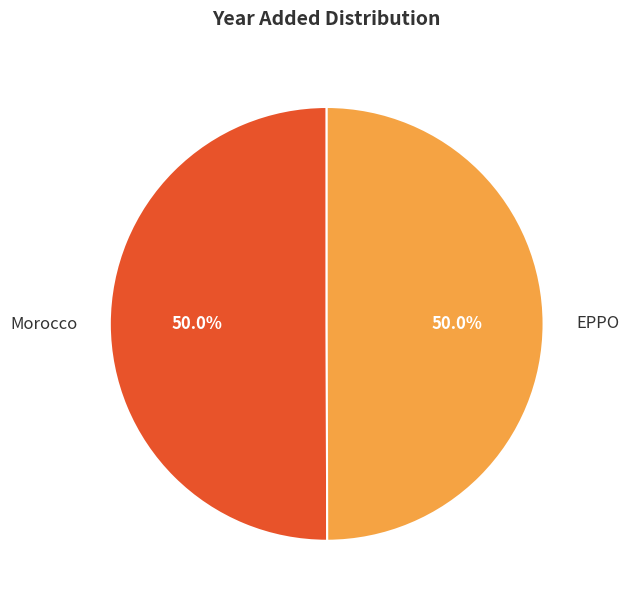

True or false: EPPO accounts for 43% of the total.

False